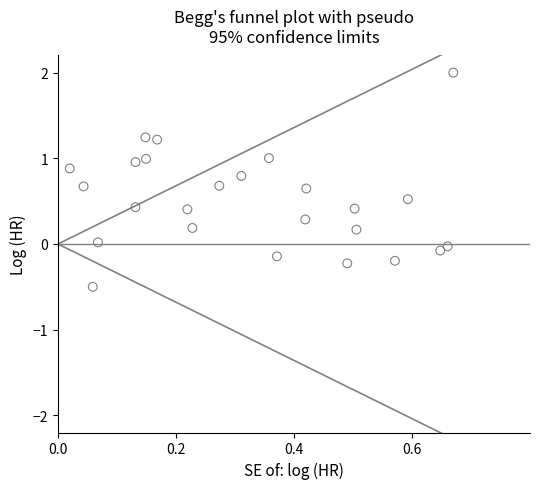

What is the range of X values (max minus min)?

0.7